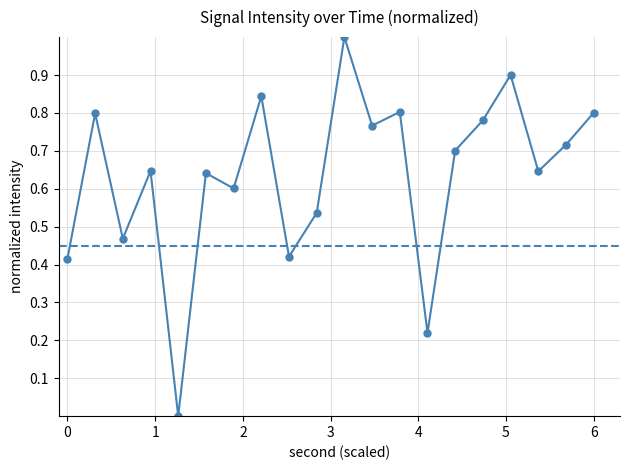

How many points are lower than both their immediate neighbors (excluding endpoints)?

7